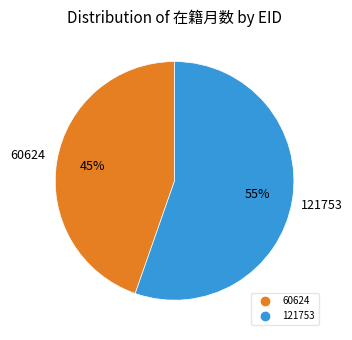

To the nearest percent, what is the average slice percentage?

50%